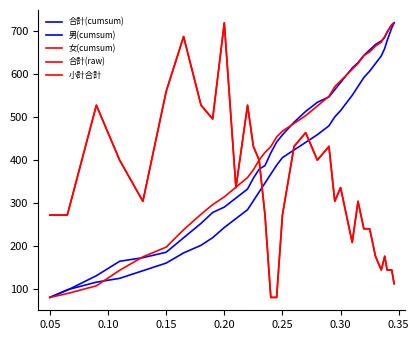

How many lines are shown in the chart?

5